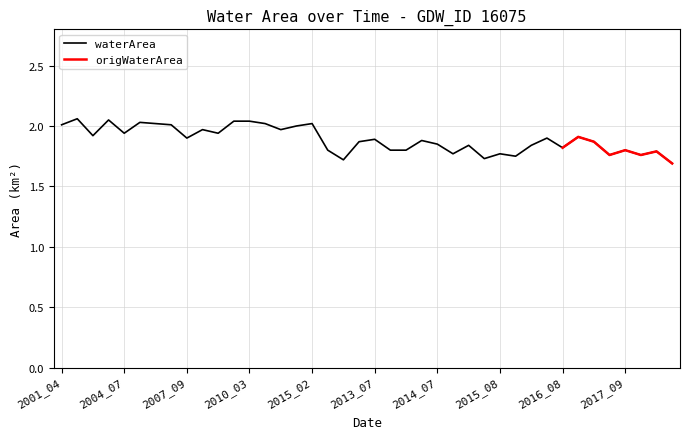

Reading left to right, extract all data points from this chart.

2.0	2.1	1.9	2.0	1.9	2.0	2.0	2.0	1.9	2.0	1.9	2.0	2.0	2.0	2.0	2.0	2.0	1.8	1.7	1.9	1.9	1.8	1.8	1.9	1.9	1.8	1.8	1.7	1.8	1.8	1.8	1.9	1.8	1.9	1.9	1.8	1.8	1.8	1.8	1.7